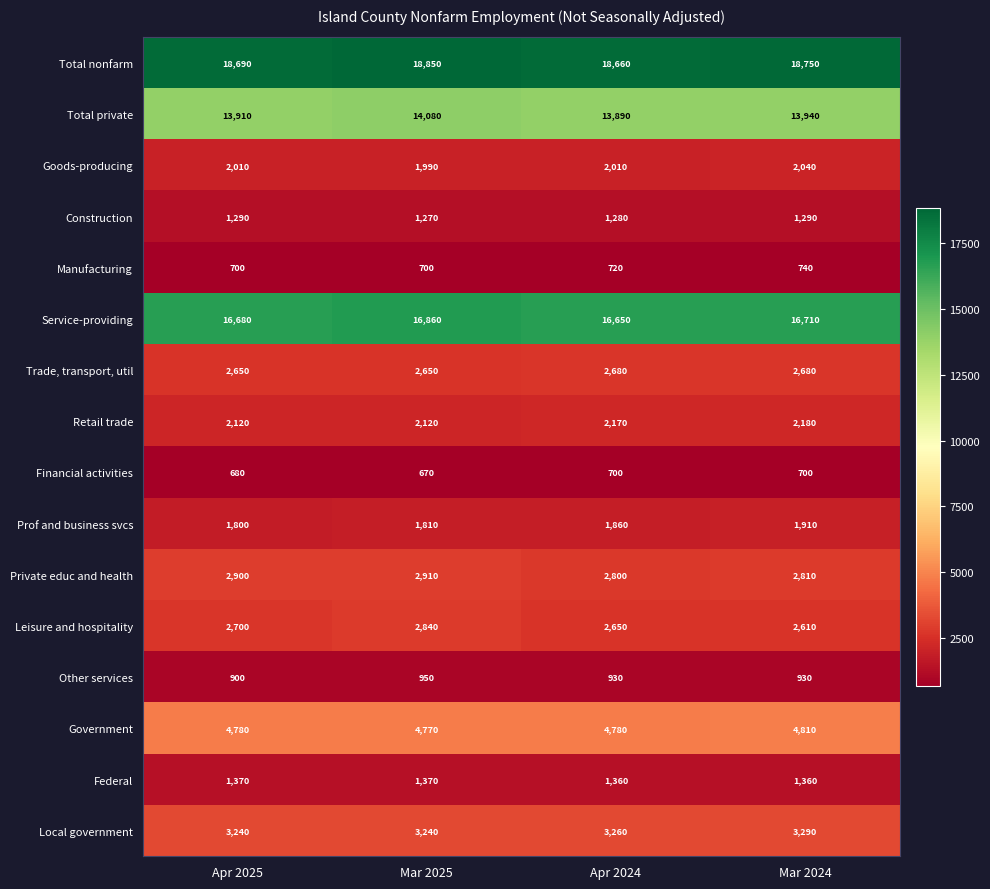

What is the approximate value of Manufacturing at Apr 2024, to the nearest 10?

720